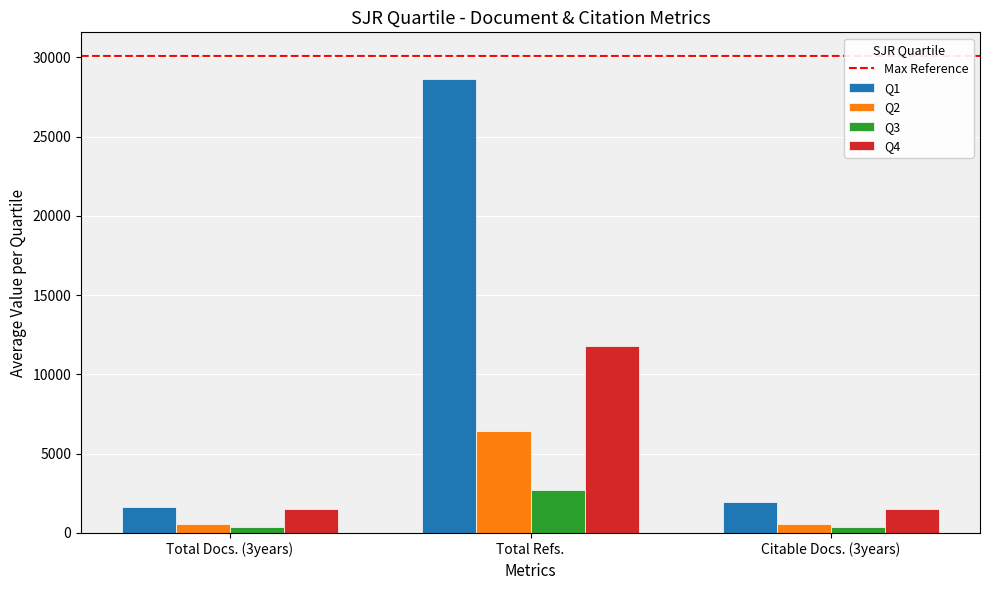

Which category has the highest value in the Q2 series?

Total Refs.